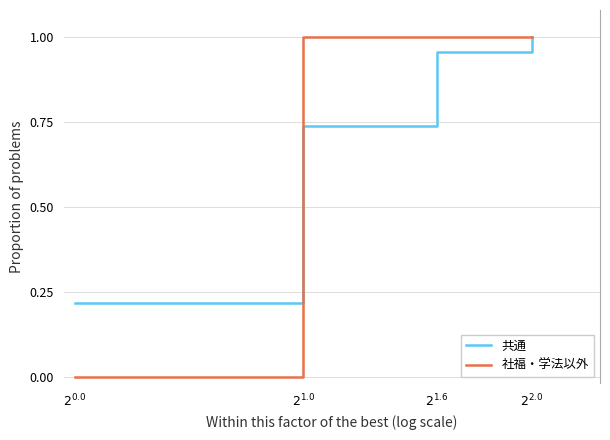

What is the total value across all series at $2^{1.0}$?

1.7